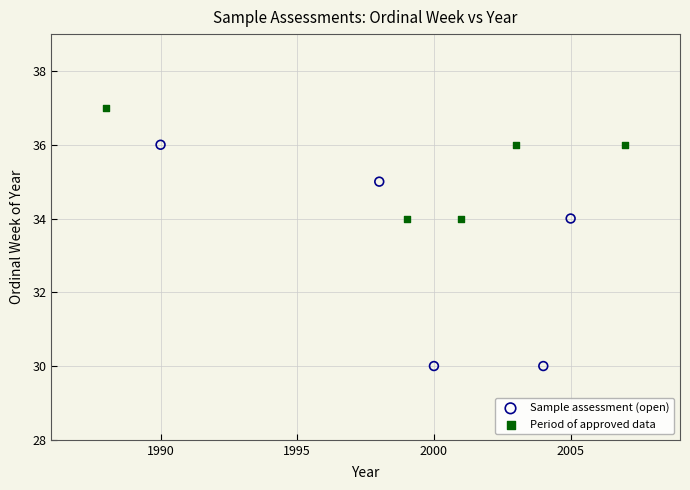

What are all the series names shown in the legend?

Sample assessment (open), Period of approved data